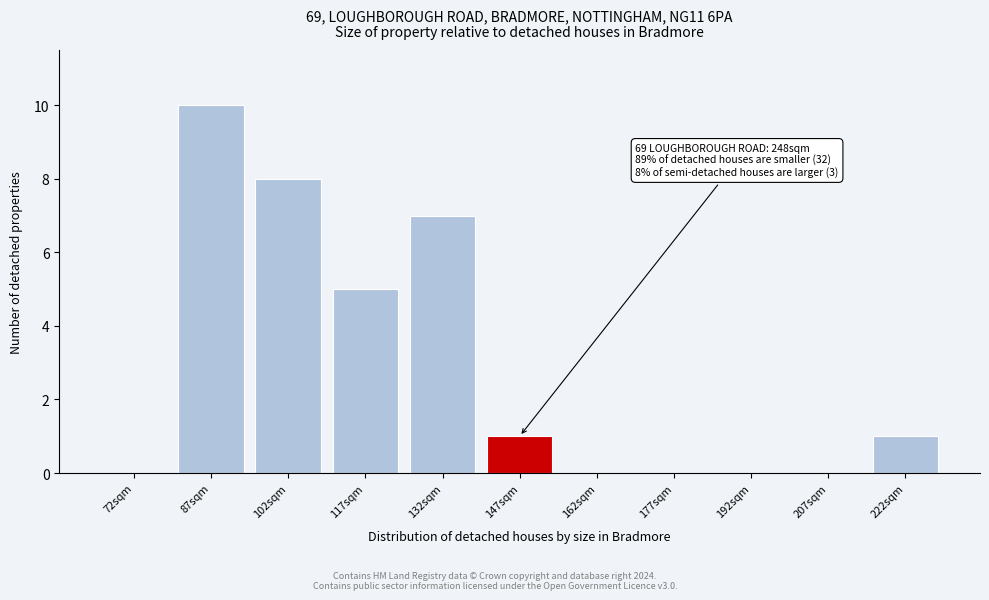

Reading left to right, what are all the values shown in this chart?

72sqm=0	87sqm=10	102sqm=8	117sqm=5	132sqm=7	147sqm=1	162sqm=0	177sqm=0	192sqm=0	207sqm=0	222sqm=1